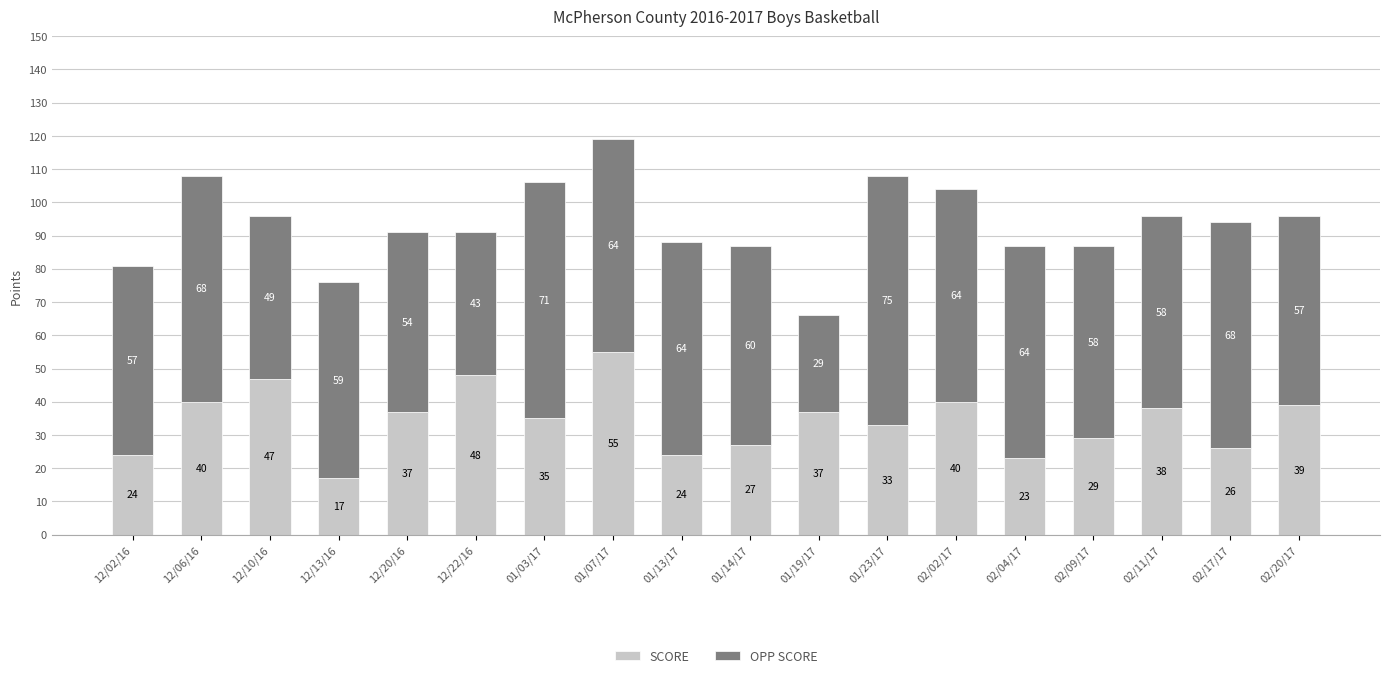

The value of SCORE at 12/13/16 is 17. True or false?

True